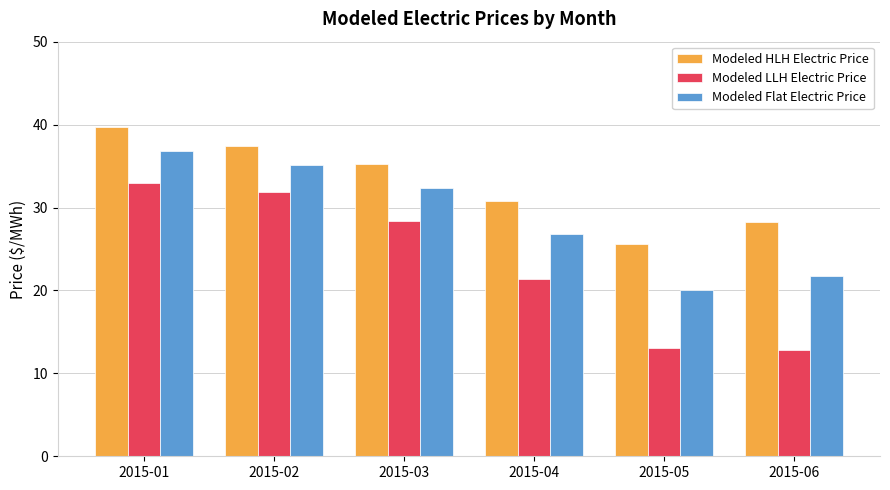

What is the greatest value displayed?

39.7